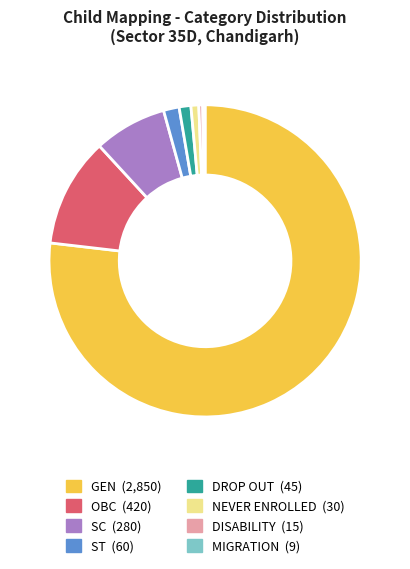

What is the largest slice in the pie chart?

GEN